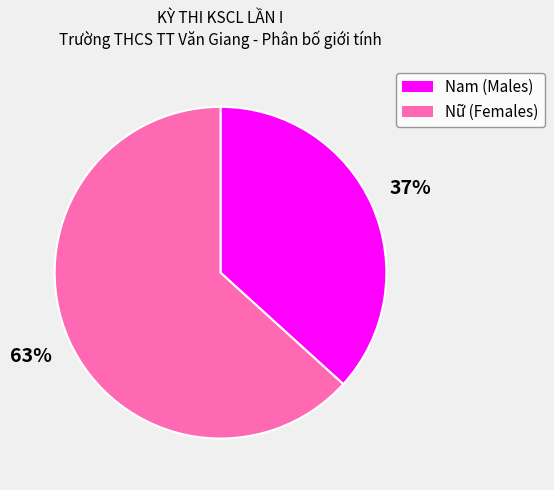

Is it true that Nam is 25% of the pie?

False